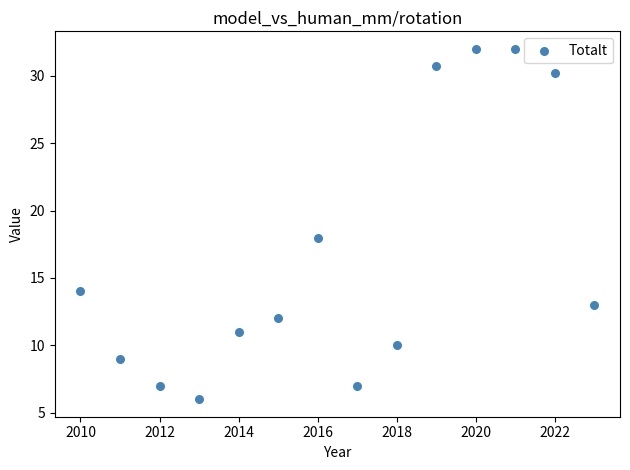

What is the range of X values (max minus min)?

13.0